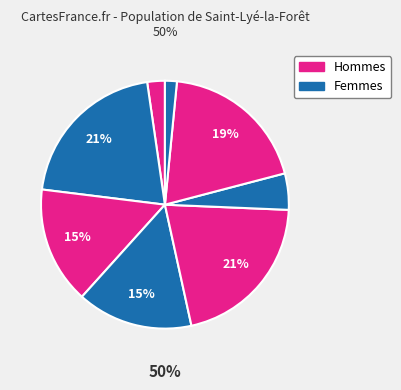

Is it true that 13 is 7% of the pie?

False